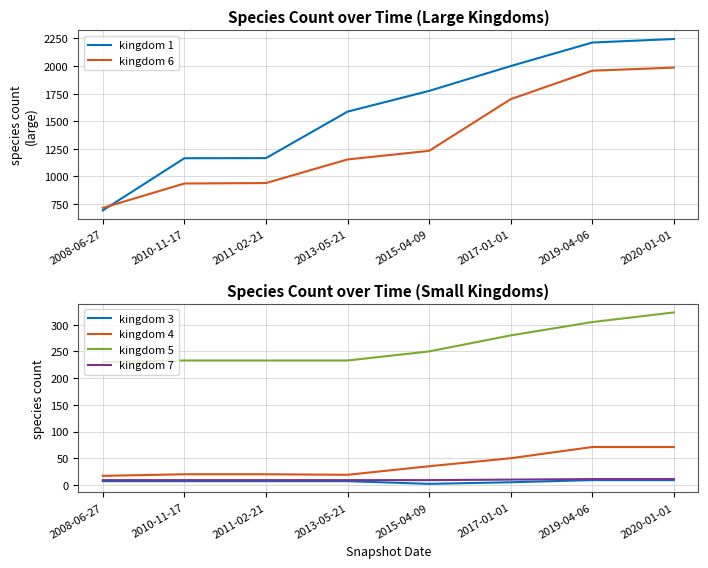

How many data points does each series have?

8